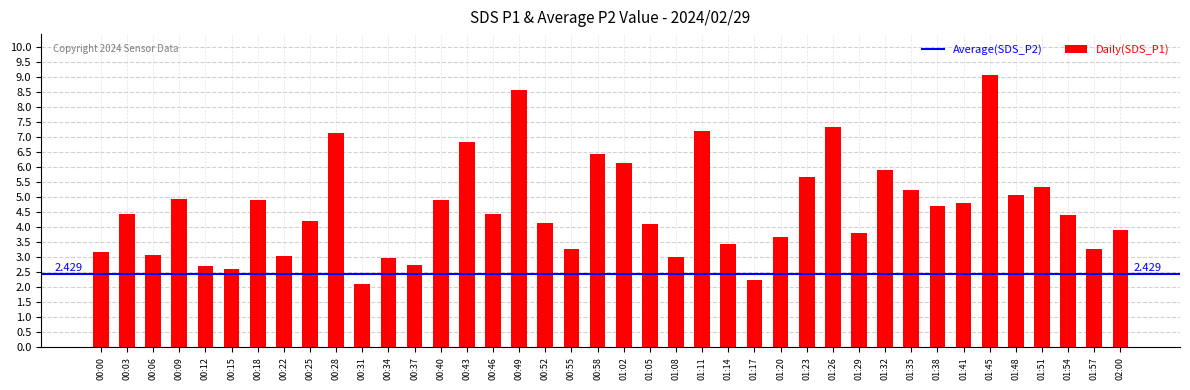

Reading right to left, what are all the values shown in this chart?

3.9	3.3	4.4	5.3	5.1	9.1	4.8	4.7	5.2	5.9	3.8	7.3	5.7	3.7	2.2	3.4	7.2	3.0	4.1	6.1	6.4	3.3	4.1	8.6	4.4	6.8	4.9	2.7	3.0	2.1	7.1	4.2	3.0	4.9	2.6	2.7	4.9	3.1	4.4	3.2